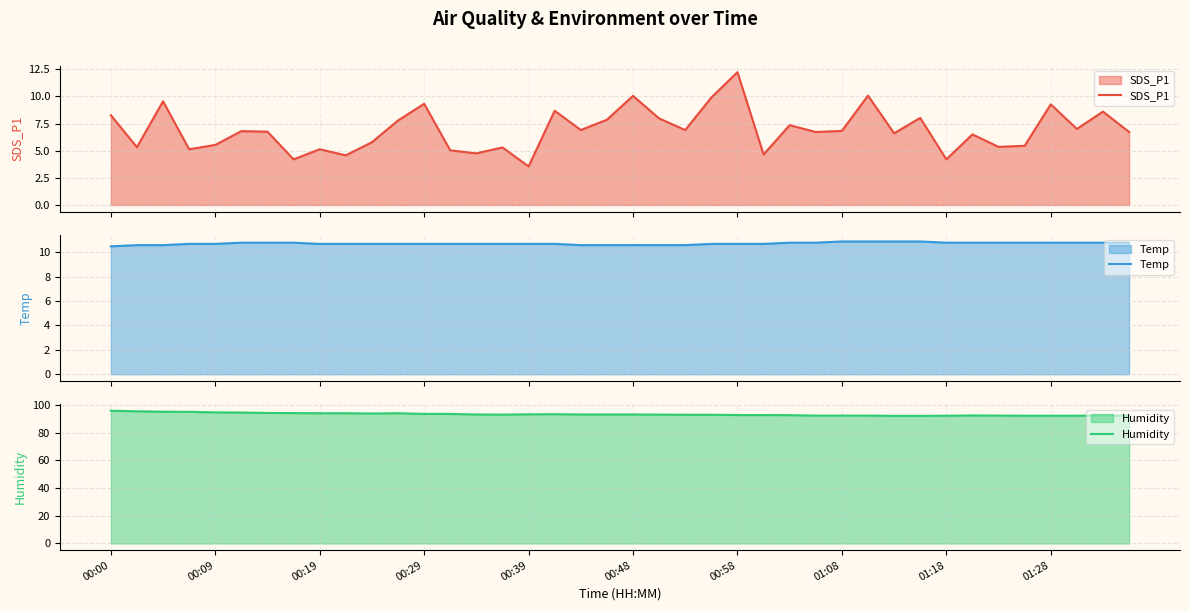

What is the maximum value for SDS_P1?

12.2